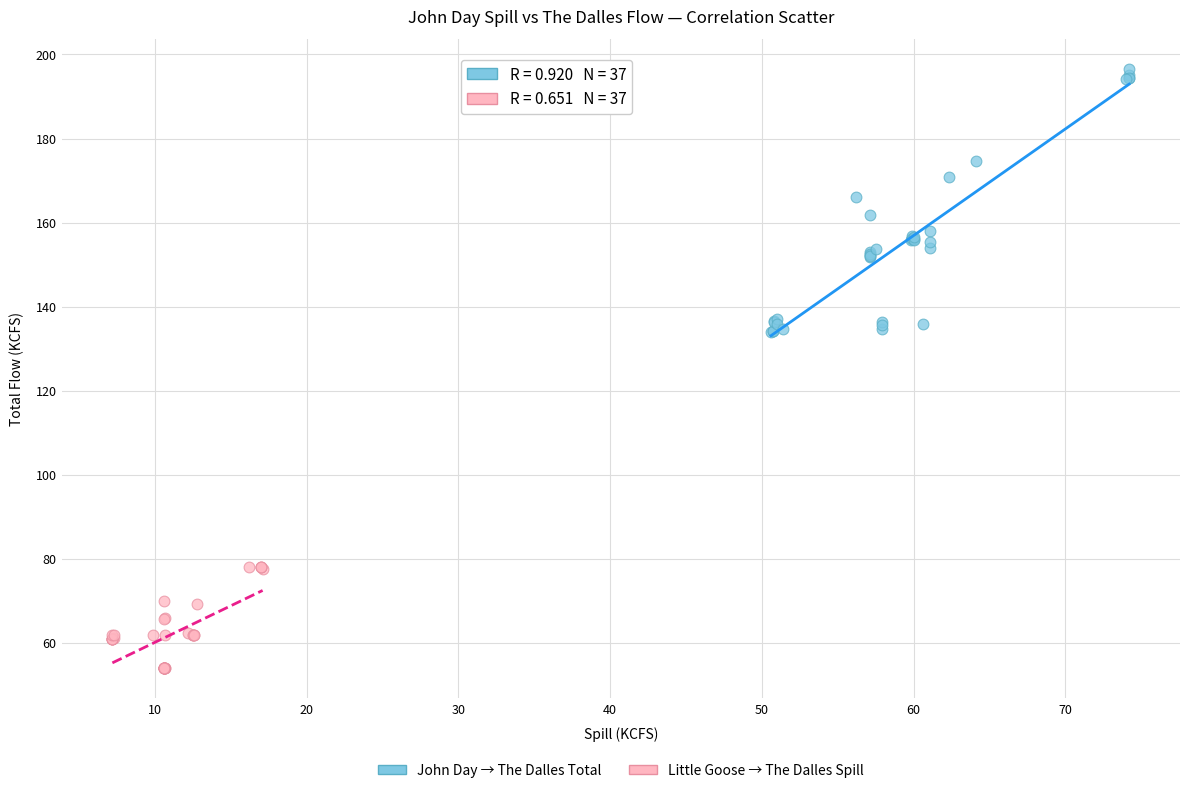

Which series contains the lowest Y value?

Little Goose → The Dalles Spill